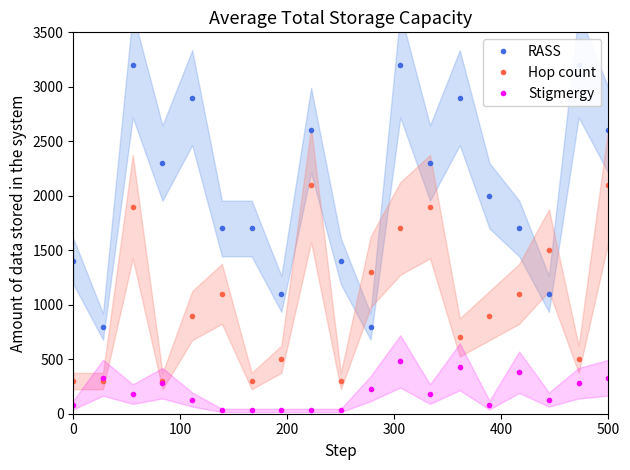

Reading left to right, list all the values displayed in this chart.

RASS: 1400	800	3200	2300	2900	1700	1700	1100	2600	1400	800	3200	2300	2900	2000	1700	1100	3200	2600
Hop count: 300	300	1900	300	900	1100	300	500	2100	300	1300	1700	1900	700	900	1100	1500	500	2100
Stigmergy: 80	330	180	280	130	30	30	30	30	30	230	480	180	430	80	380	130	280	330